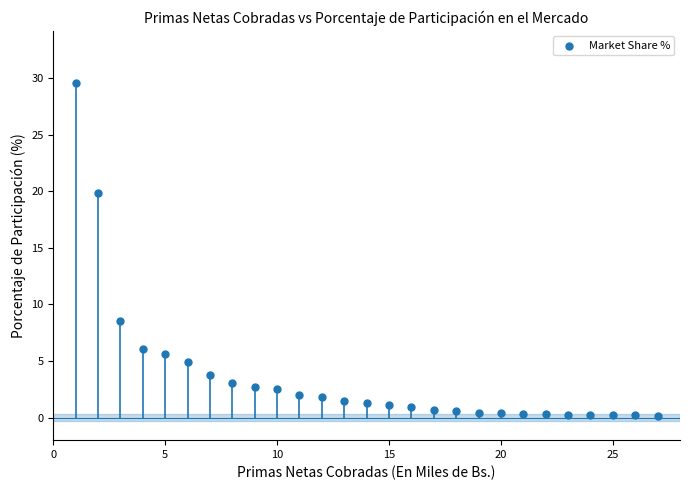

What is the range of Y values (max minus min)?

29.4